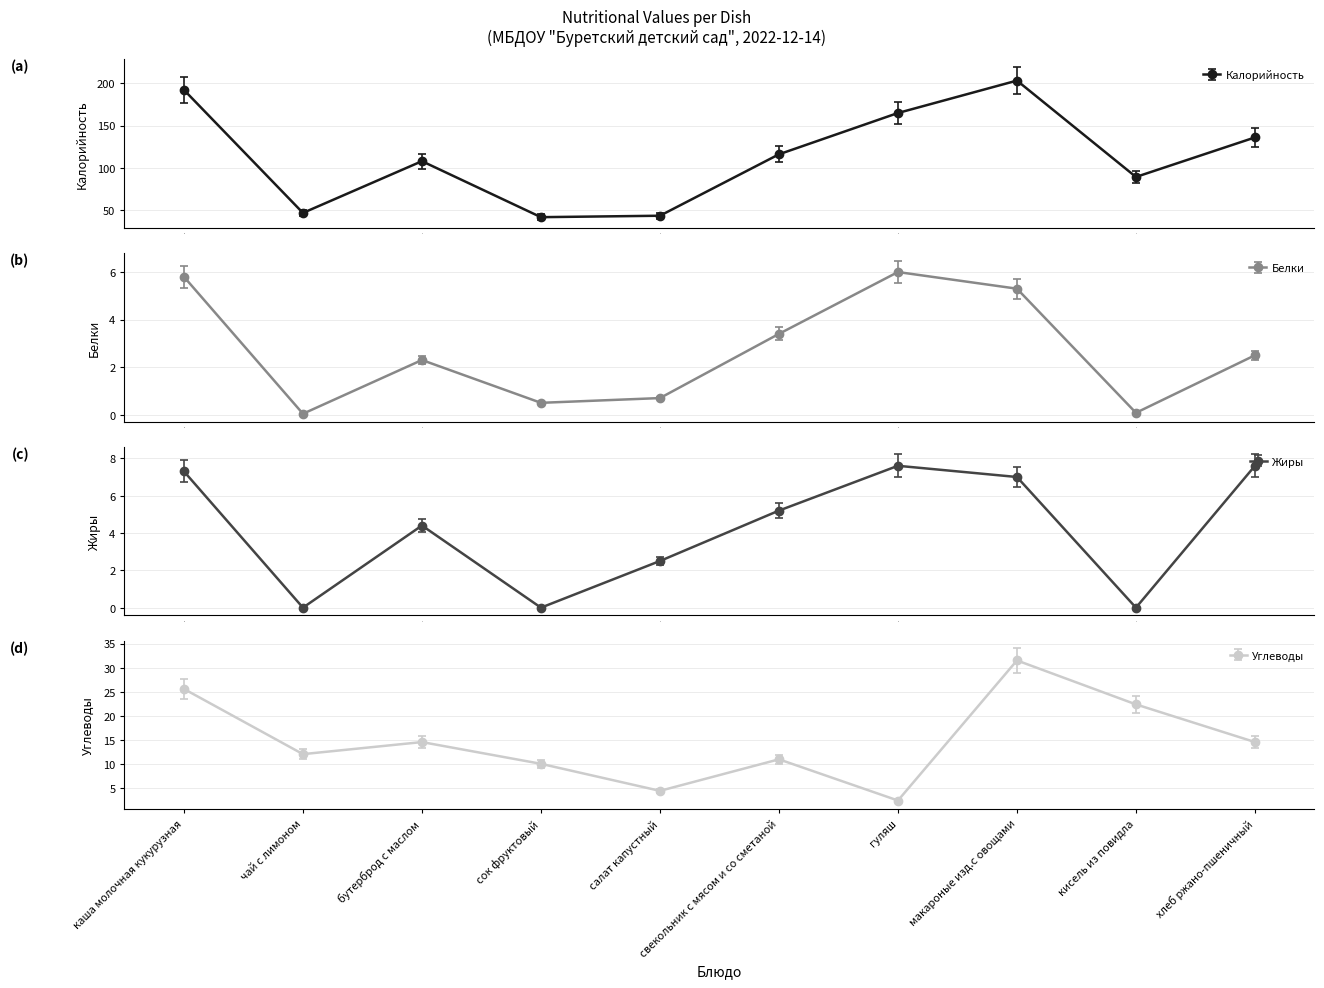

List the labels in order of Углеводы value, smallest first.

гуляш, салат капустный, сок фруктовый, свекольник с мясом и со сметаной, чай с лимоном, бутерброд с маслом, хлеб ржано-пшеничный, кисель из повидла, каша молочная кукурузная, макароные изд.с овощами